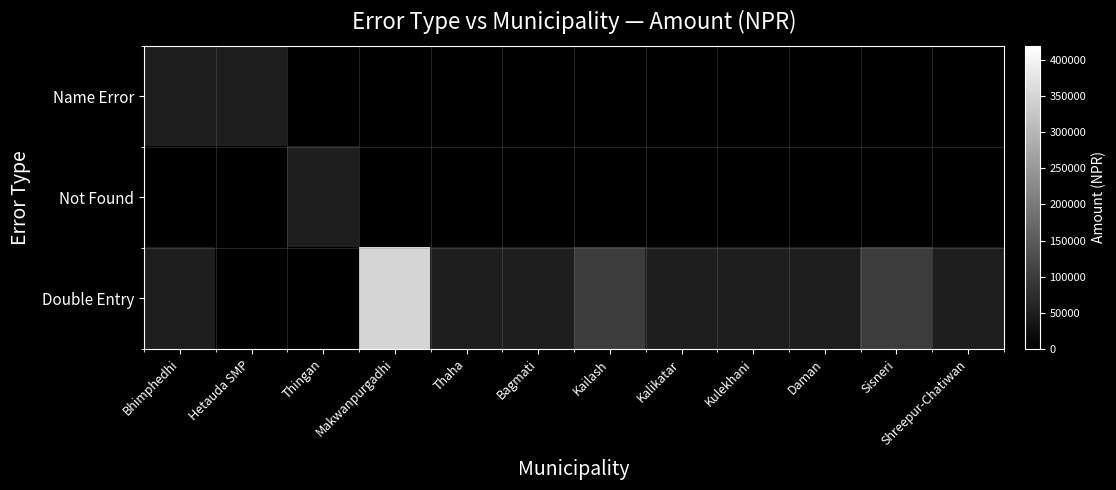

Which has a higher value, Kalikatar or Thaha?

Kalikatar